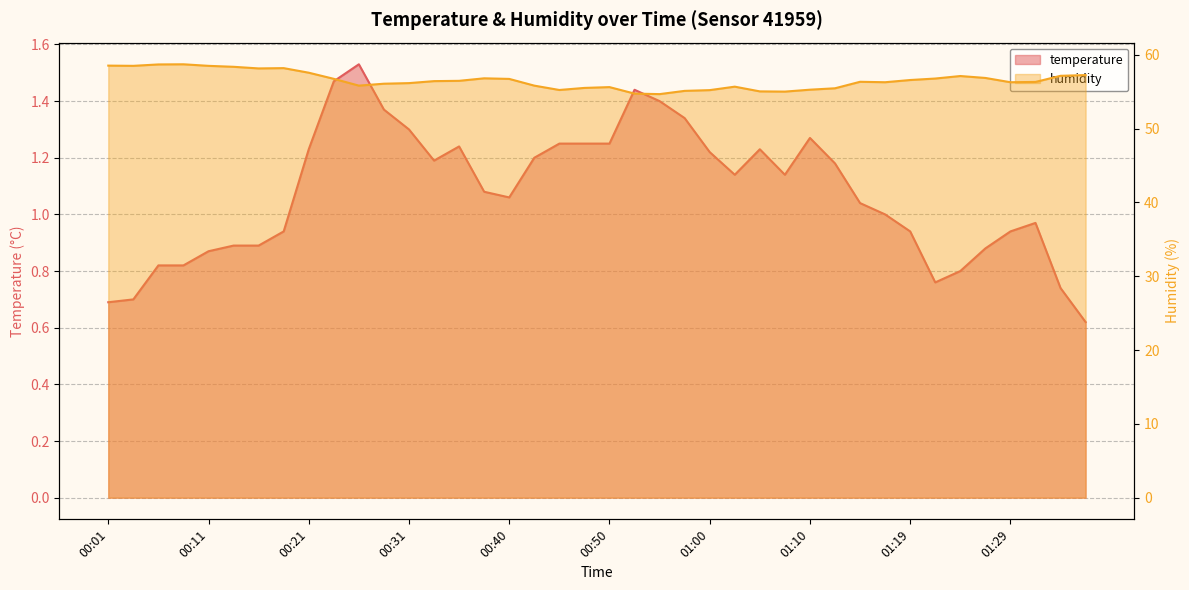

Reading right to left, transcribe all the data shown in this chart.

temperature: 0.6	0.7	1.0	0.9	0.9	0.8	0.8	0.9	1.0	1.0	1.2	1.3	1.1	1.2	1.1	1.2	1.3	1.4	1.4	1.2	1.2	1.2	1.2	1.1	1.1	1.2	1.2	1.3	1.4	1.5	1.5	1.2	0.9	0.9	0.9	0.9	0.8	0.8	0.7	0.7
humidity: 57.2	57.1	56.3	56.3	56.9	57.1	56.8	56.6	56.3	56.3	55.5	55.3	55.0	55.0	55.7	55.2	55.1	54.7	54.7	55.6	55.5	55.2	55.8	56.7	56.8	56.5	56.4	56.1	56.1	55.8	56.7	57.6	58.2	58.1	58.4	58.5	58.7	58.7	58.5	58.5